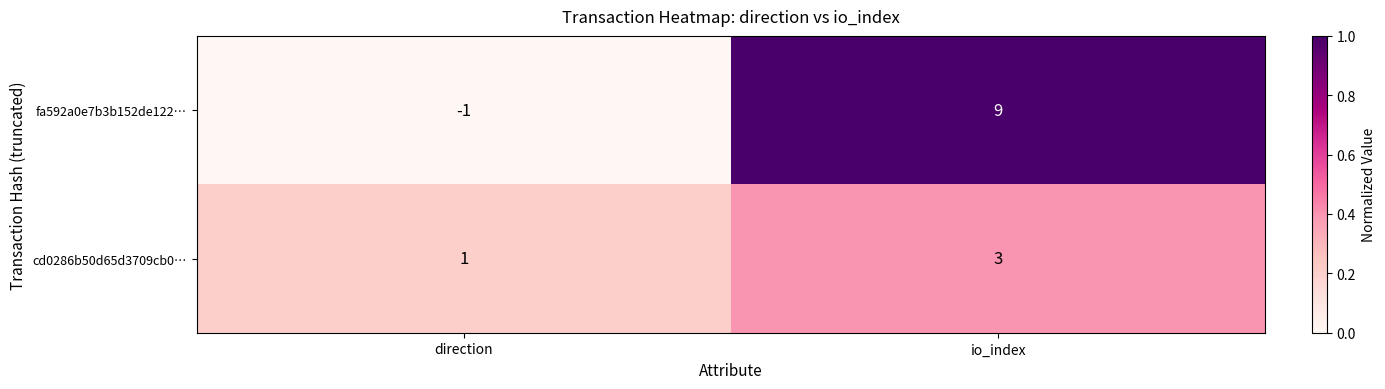

Reading right to left, what are all the values shown in this chart?

fa592a0e7b3b152de122…: io_index=9	direction=-1
cd0286b50d65d3709cb0…: io_index=3	direction=1